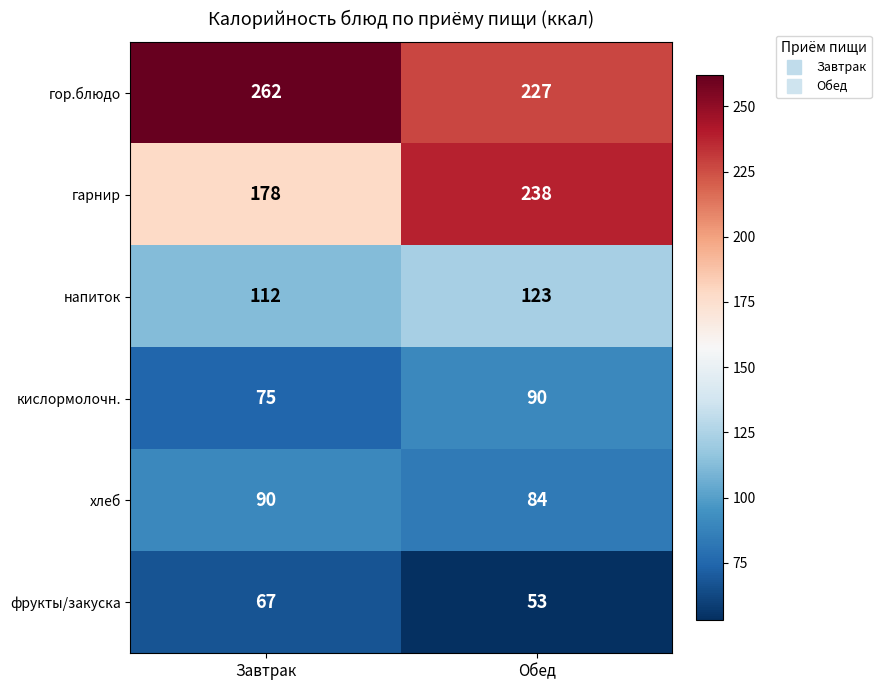

Which label corresponds to the smallest value in the chart?

Обед